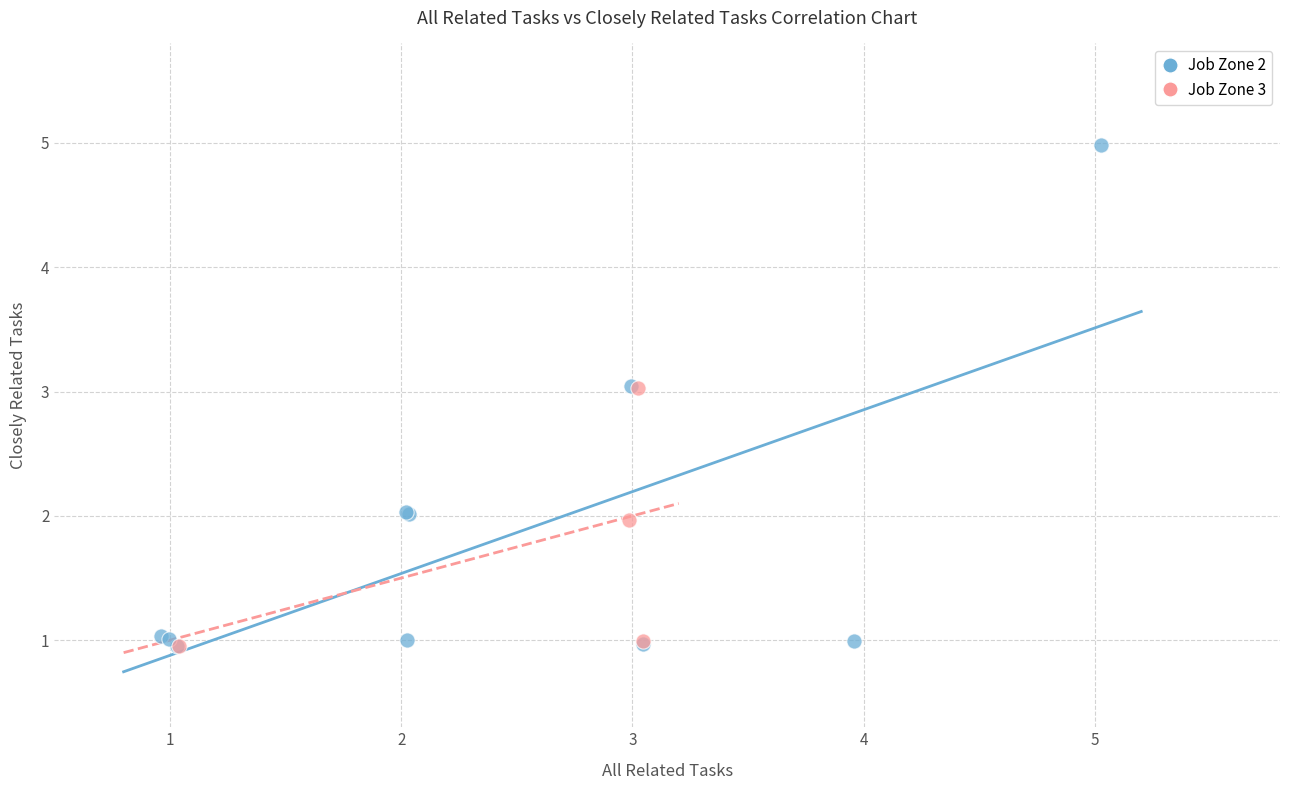

Which series has the largest Y range (max minus min)?

Job Zone 2